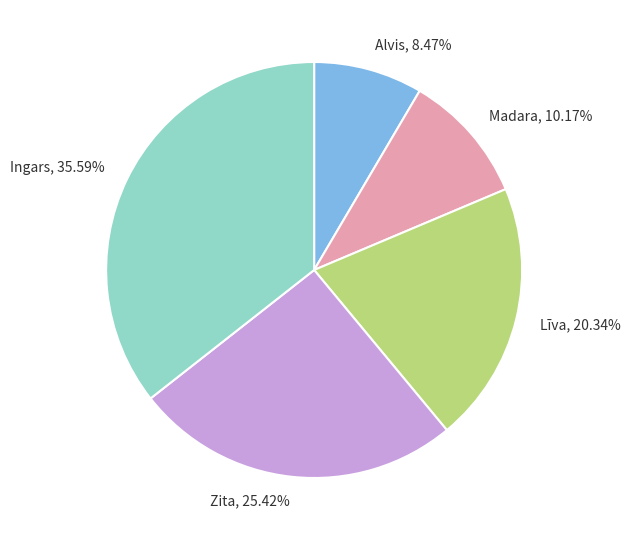

To the nearest percent, what is the combined percentage of Alvis and Zita?

34%